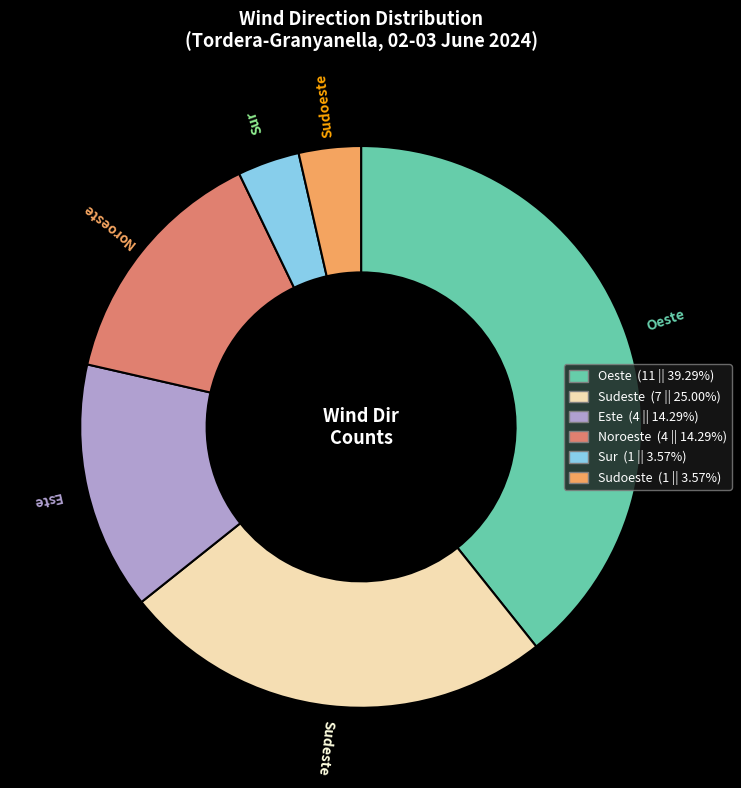

Approximately how many times larger is the value at Oeste (11 || 39.29%) compared to Sudeste (7 || 25.00%)?

1.6